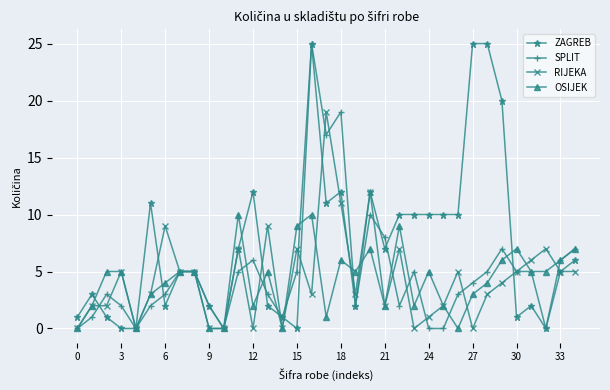

Which series ends up on top after the final intersection of OSIJEK and ZAGREB?

OSIJEK